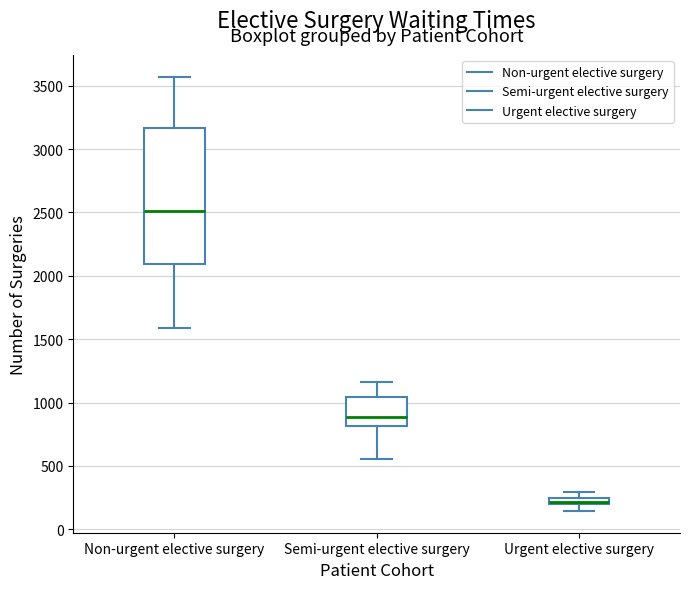

Which box is the tallest, from its lower edge to its upper edge?

Non-urgent elective surgery